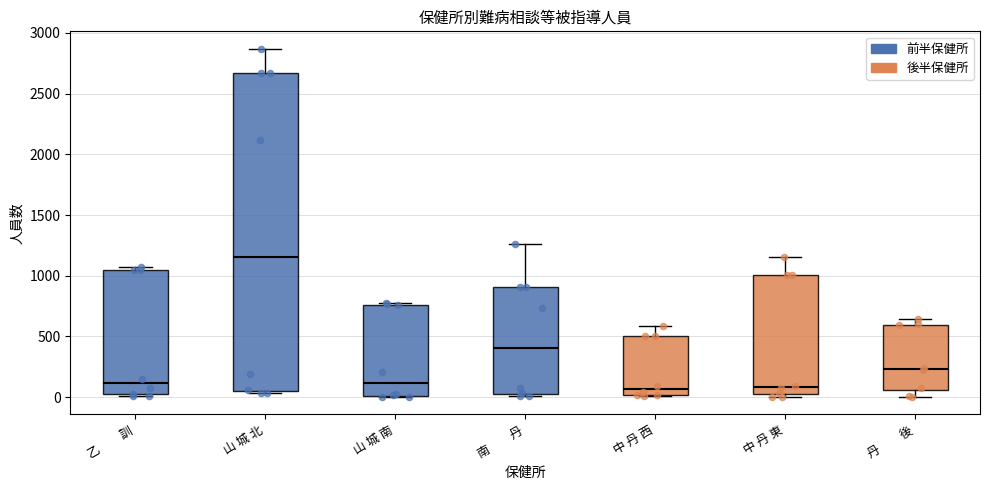

Which box is the tallest, from its lower edge to its upper edge?

山 城 北